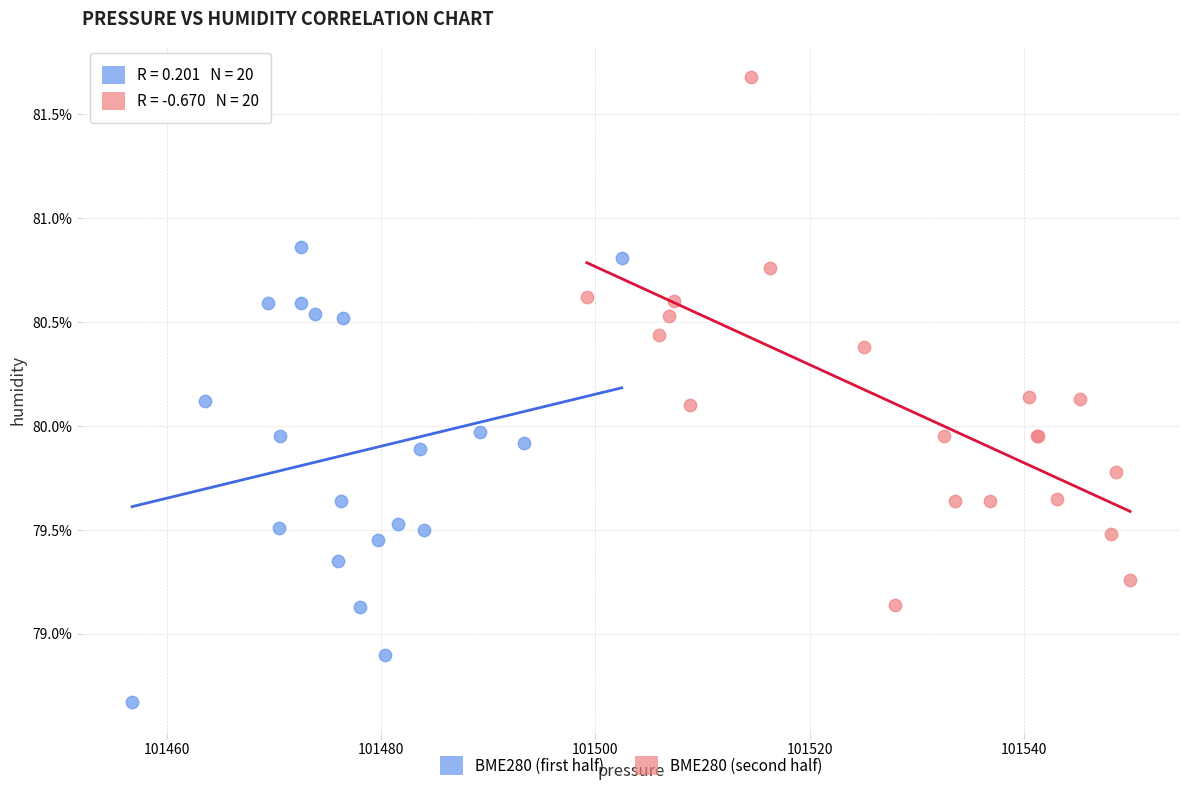

Which series reaches the minimum Y coordinate?

BME280 (first half)